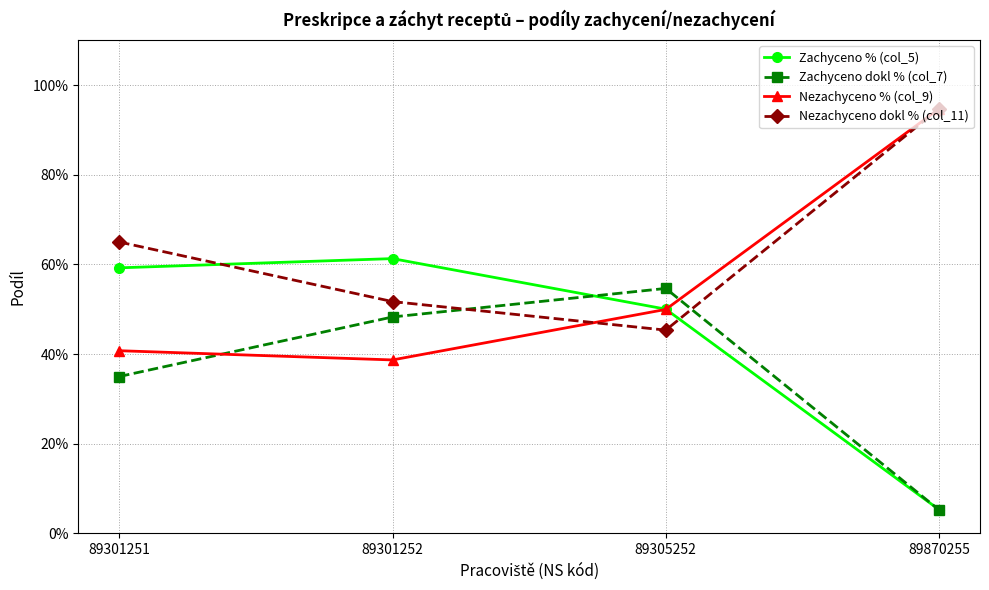

Is this an area chart (filled region under the line)?

No